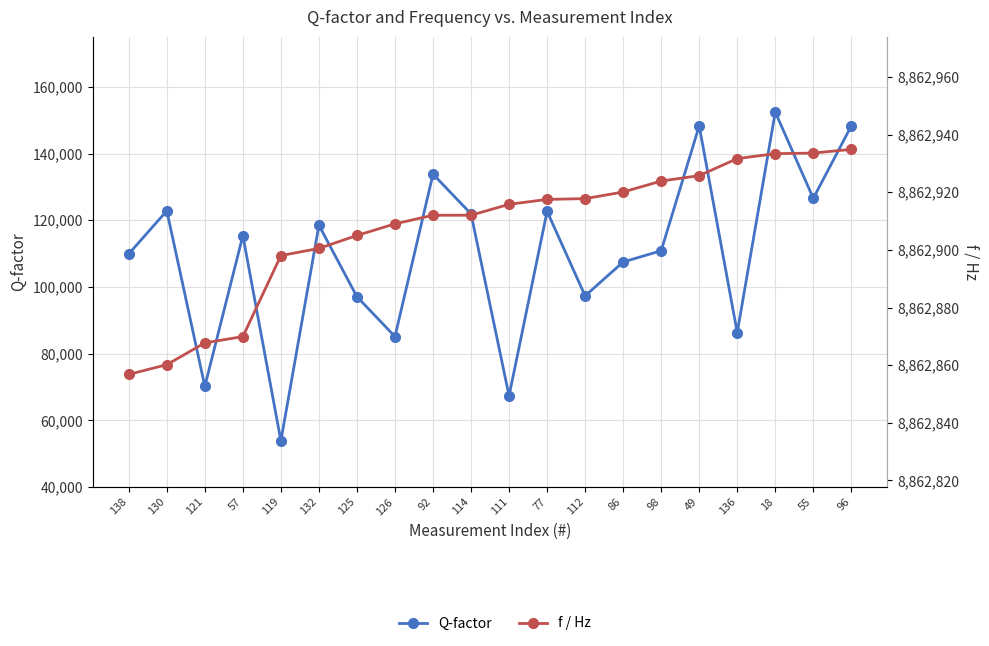

What is the label of the 4th point from the right?

136